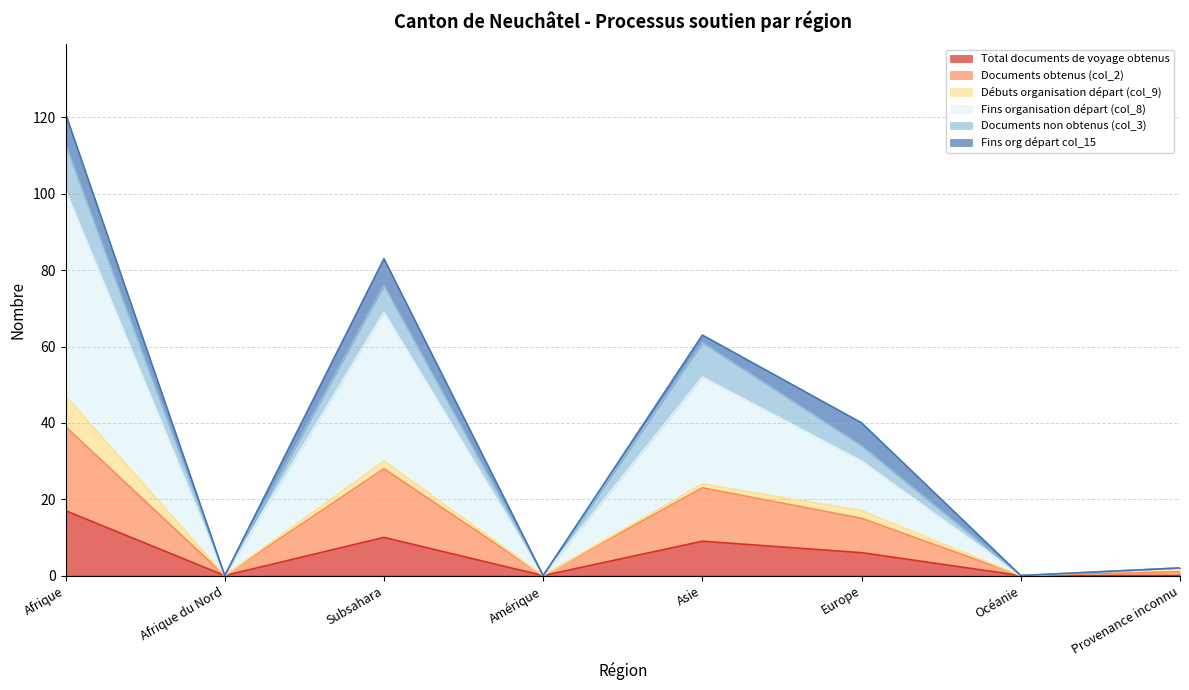

Rank the categories by Documents obtenus (col_2) value from lowest to highest.

Afrique du Nord, Amérique, Océanie, Provenance inconnu, Europe, Asie, Subsahara, Afrique